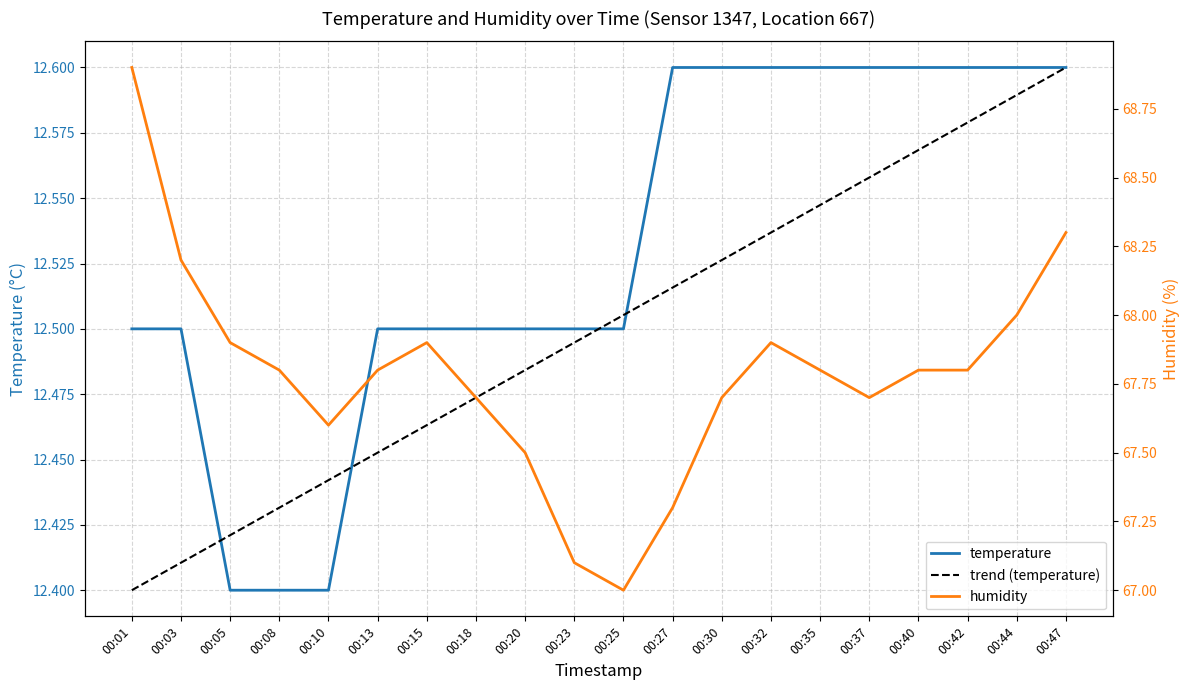

What is the greatest value displayed?

68.9